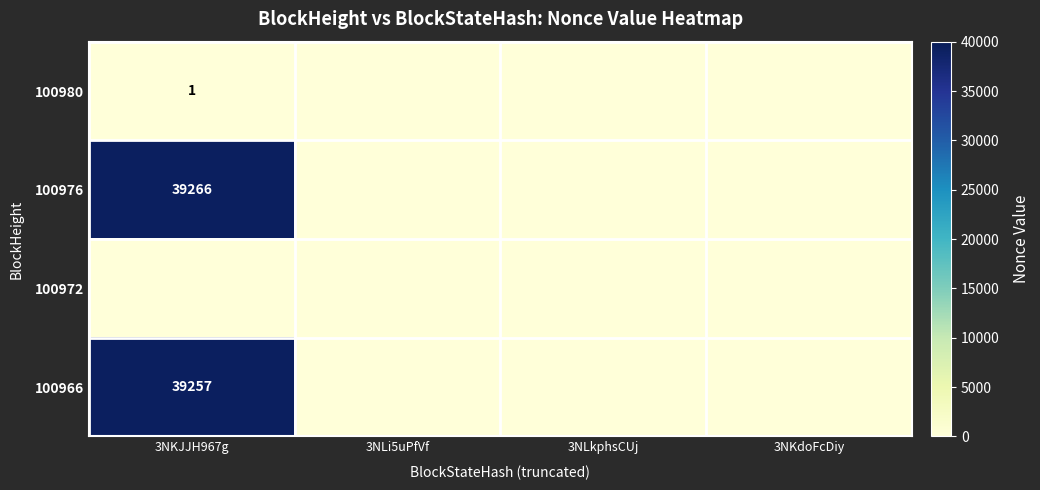

The value of 100966 at 3NKJJH967g is 39257. True or false?

True